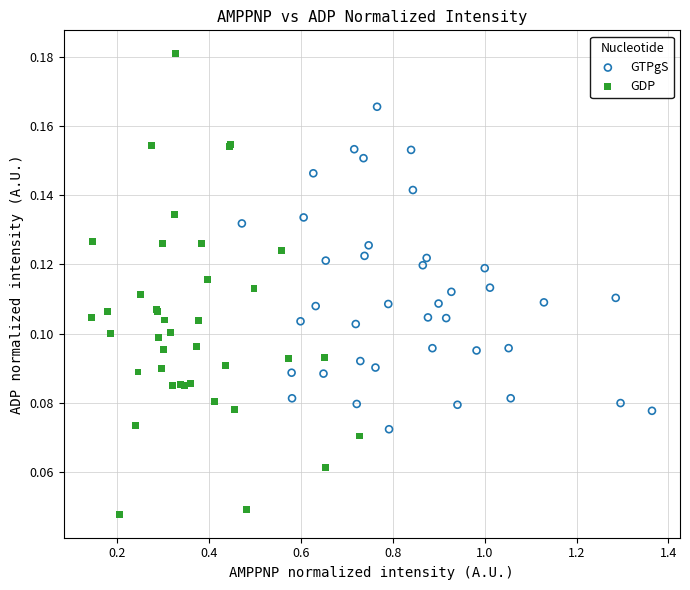

Which series reaches the minimum Y coordinate?

GDP